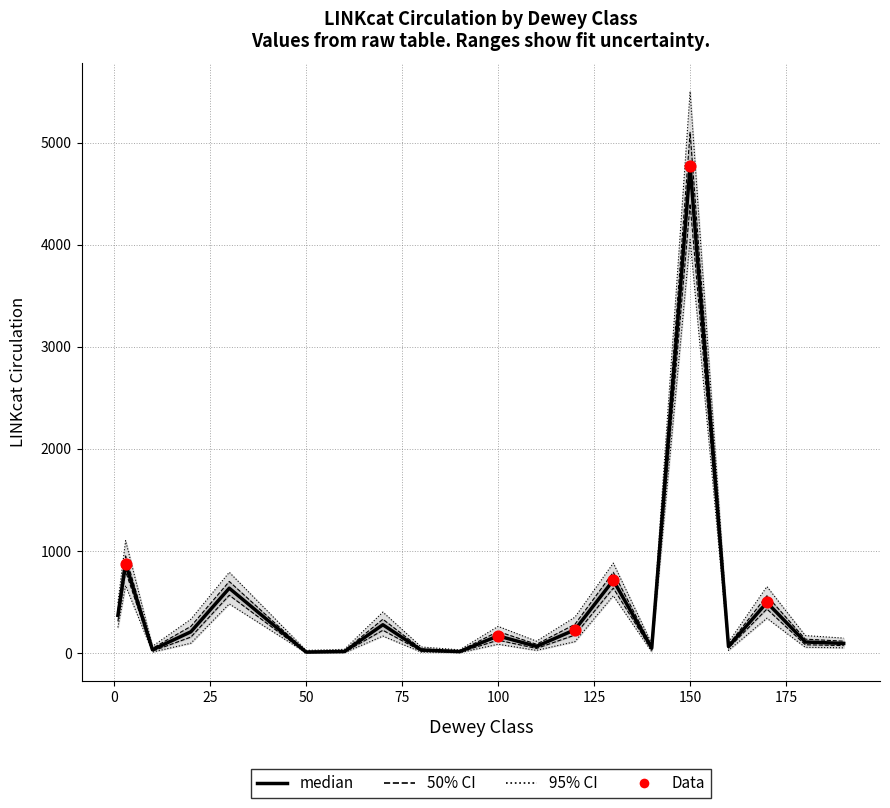

At how many categories does at least one series exceed 2193?

1